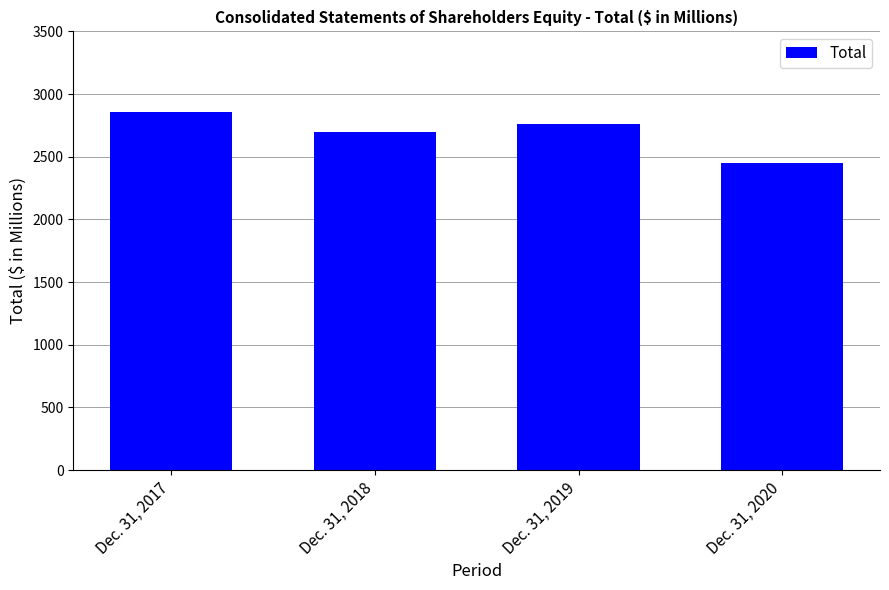

How many bars are there in total?

4